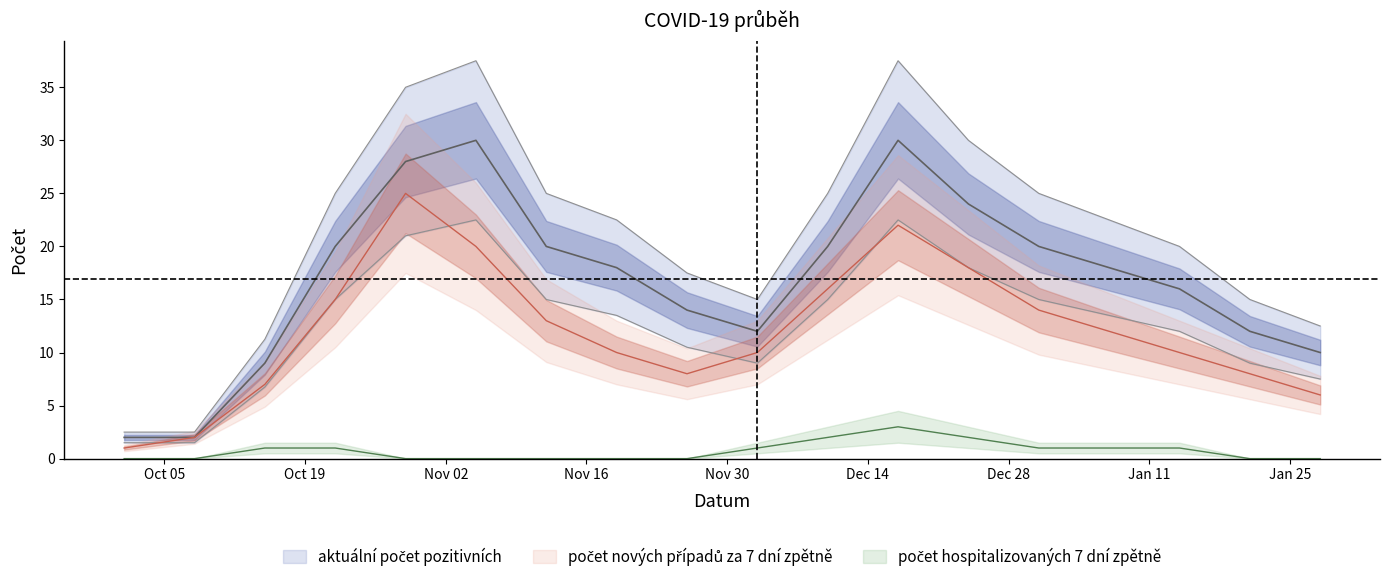

What is the label of the 13th point from the left?

2020-12-24